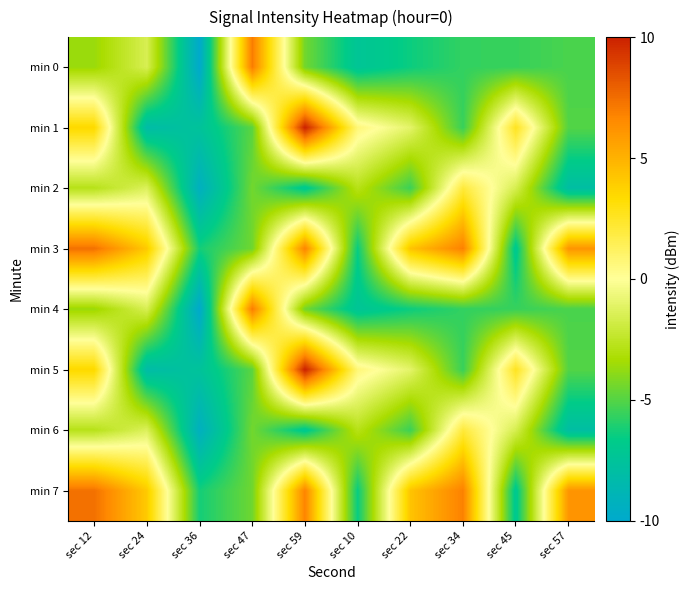

What is the total value across all series at sec 10?

-787.4